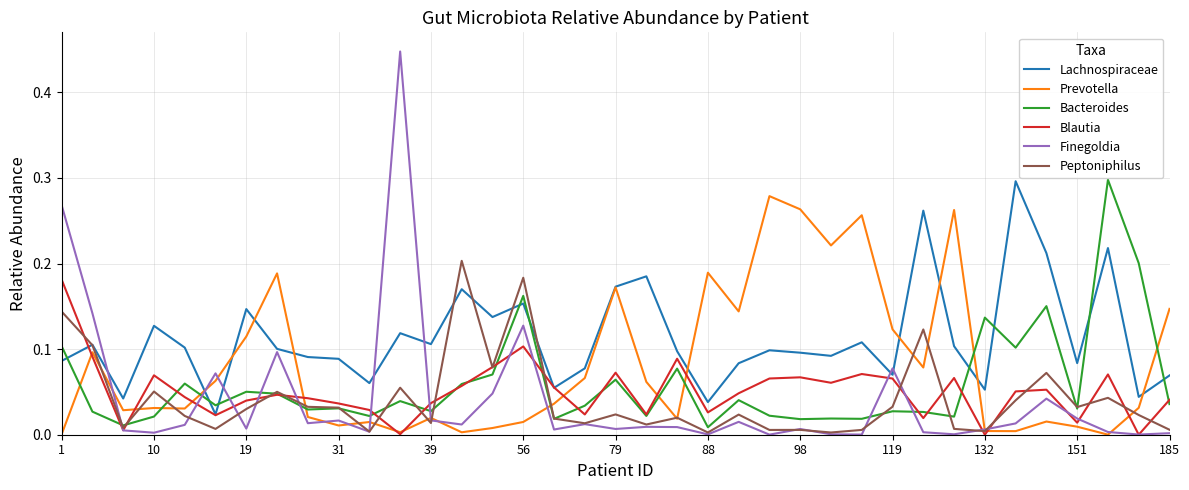

Which series has the largest range (max minus min)?

Finegoldia